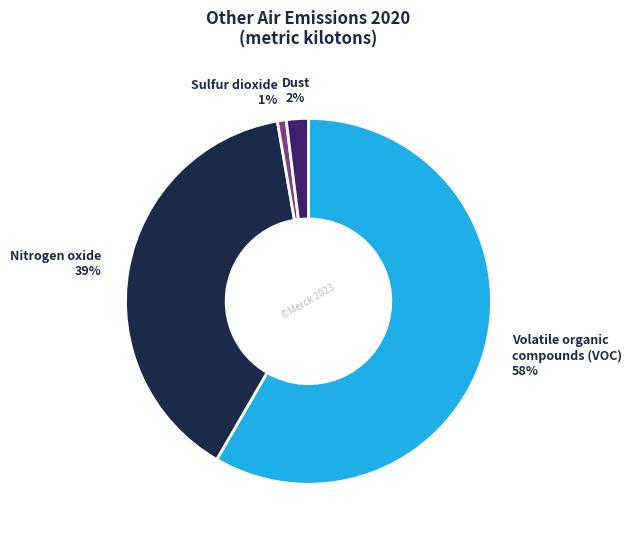

Is there a majority slice in this chart?

Yes